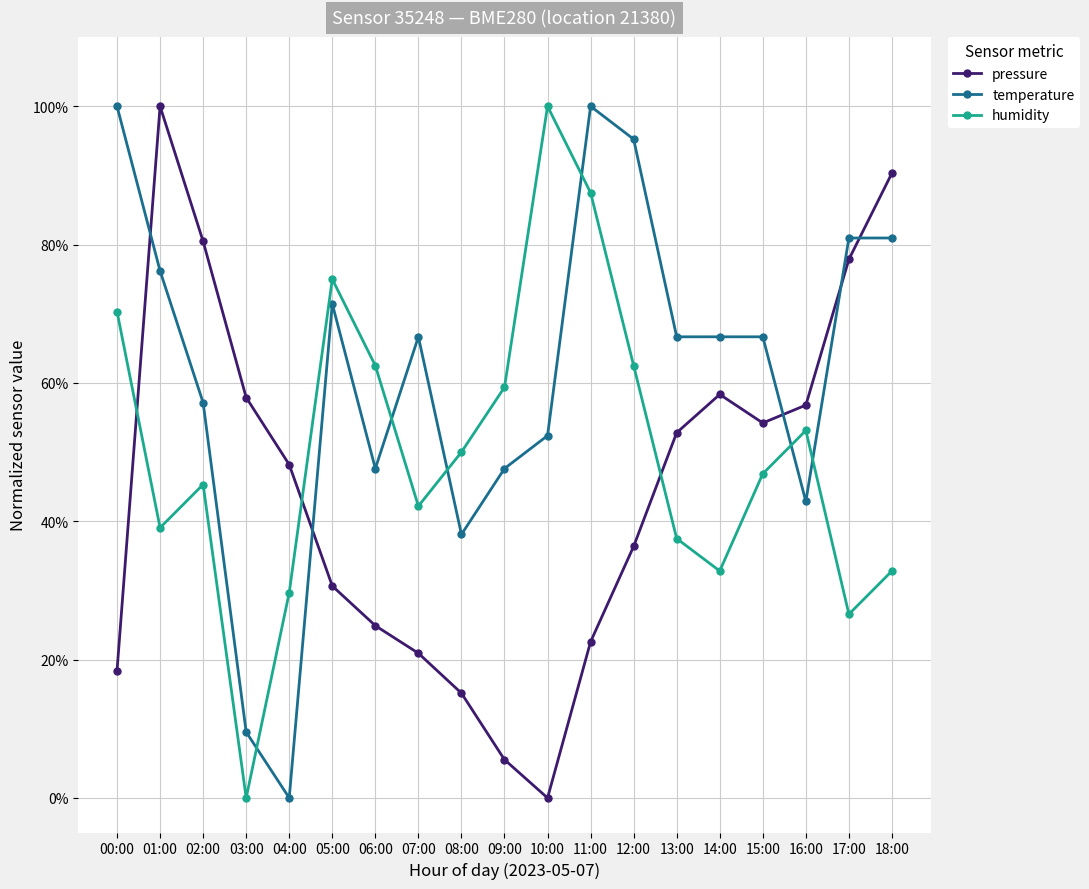

Between 01:00 and 10:00, which series saw the biggest shift?

pressure